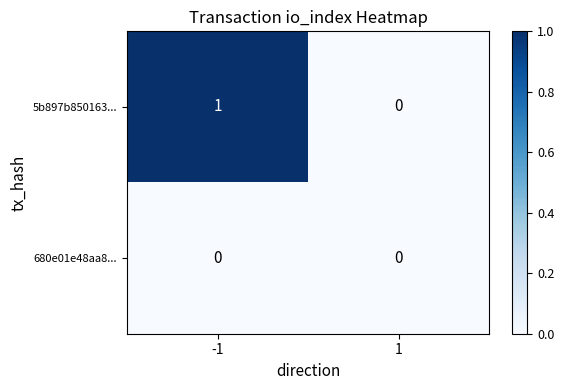

Which series has the largest total across all categories?

5b897b850163...